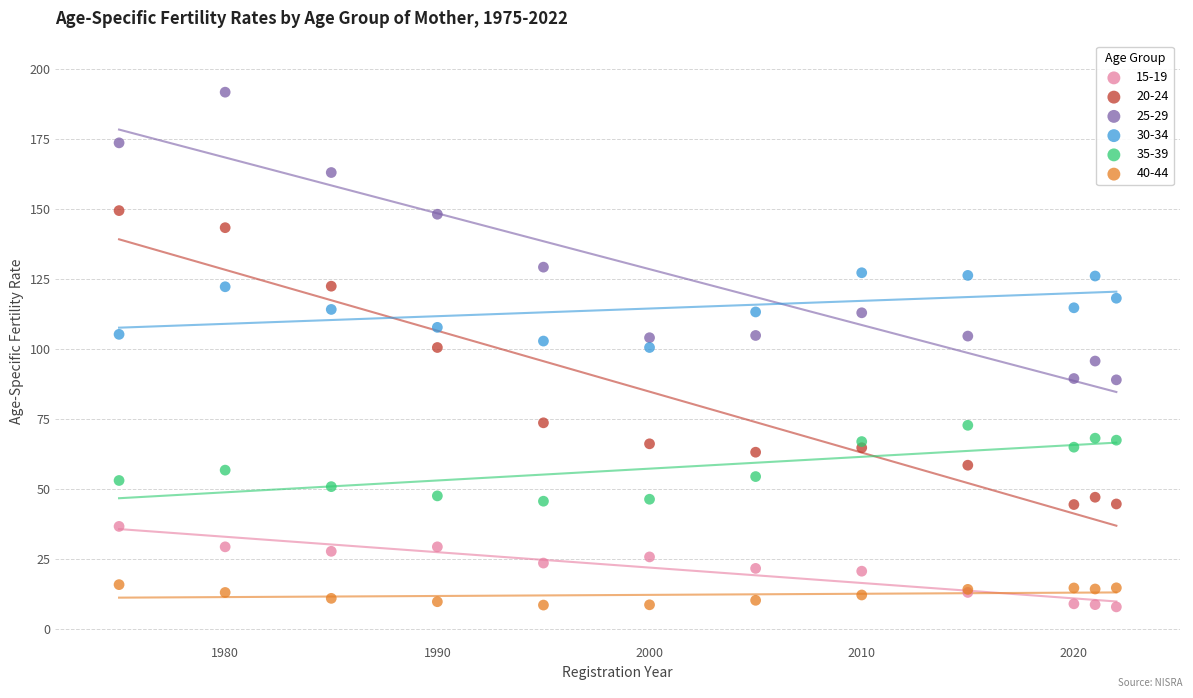

Which series reaches the maximum Y coordinate?

25-29